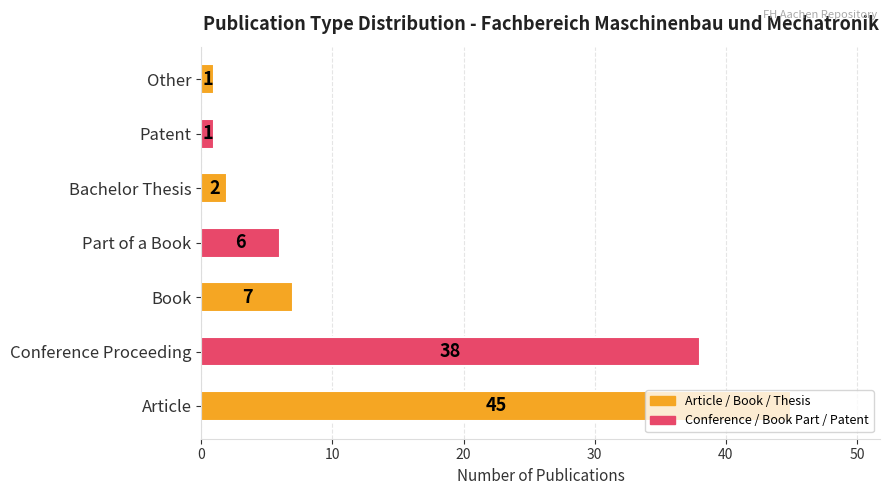

At which label is the value closest to 23?

Conference Proceeding